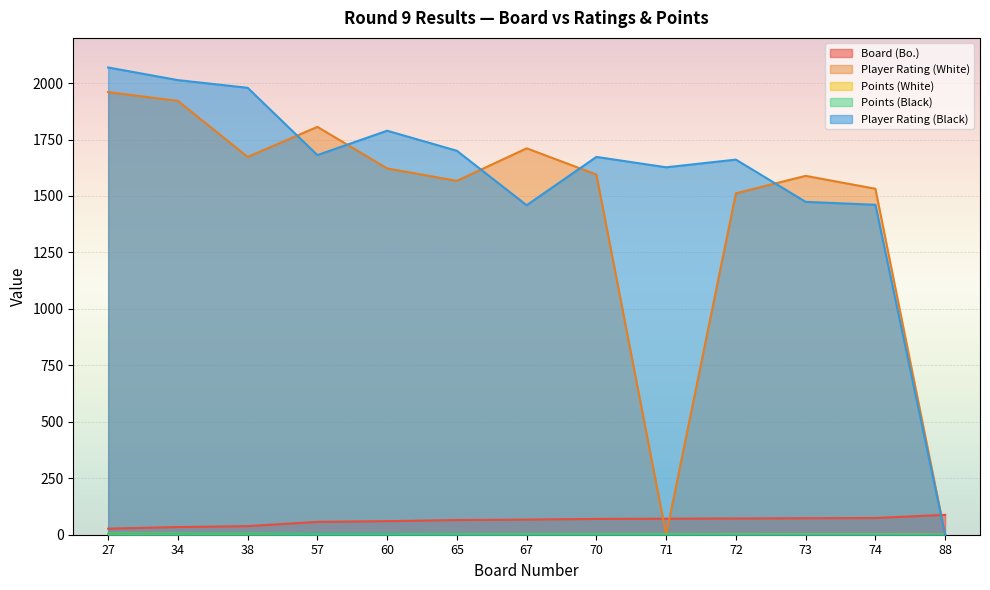

Between 60 and 72, which series saw the biggest shift?

Player Rating (Black)